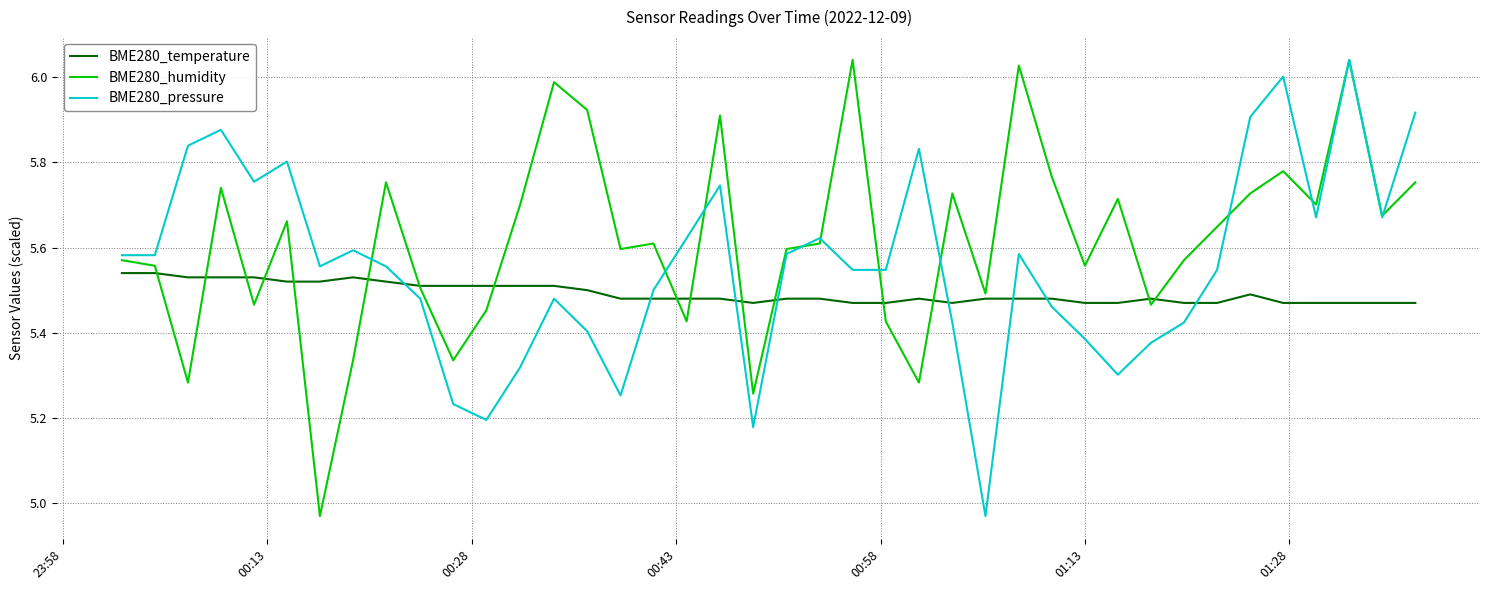

Count the number of categories in the chart.

40